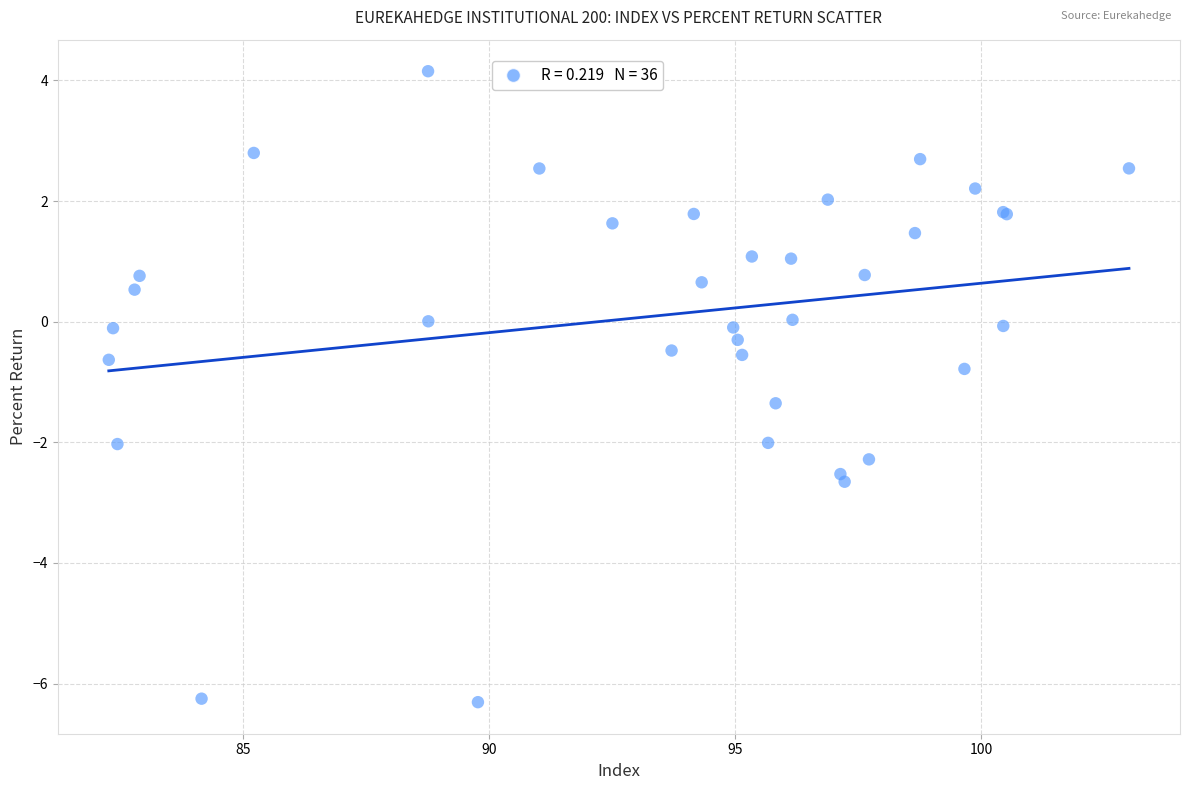

What Y value in the scatter plot is closest to -1?

-0.8